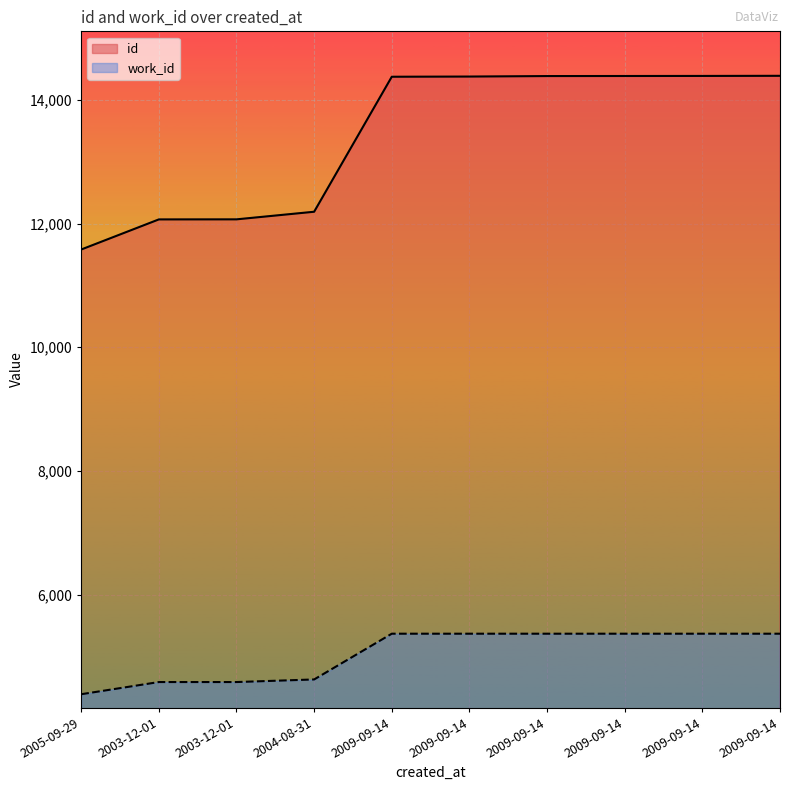

True or false: id and work_id intersect in this chart.

False